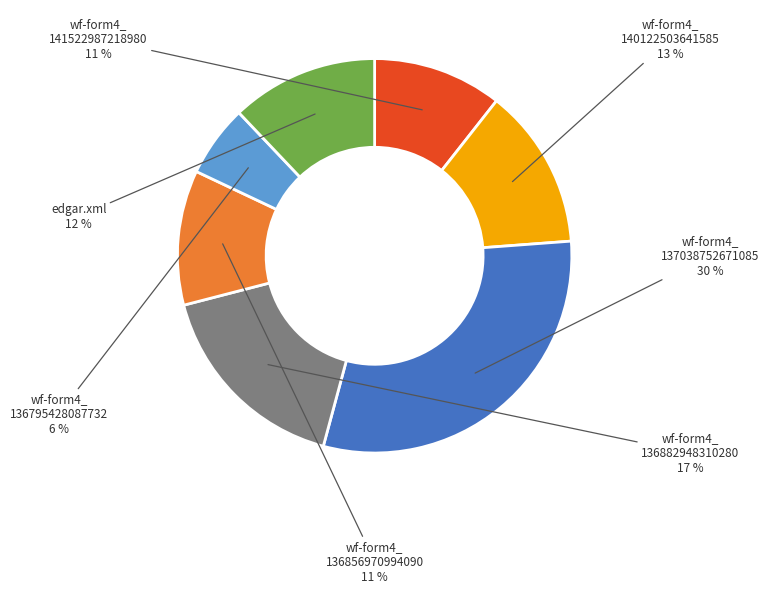

To the nearest percent, what is the difference between the largest and smallest slice percentages?

24%